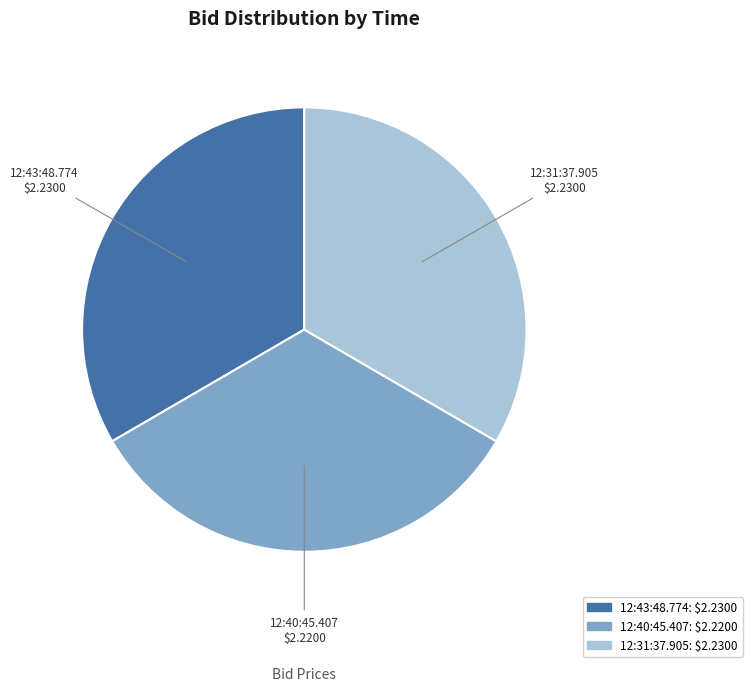

How many segments does this pie chart have?

3